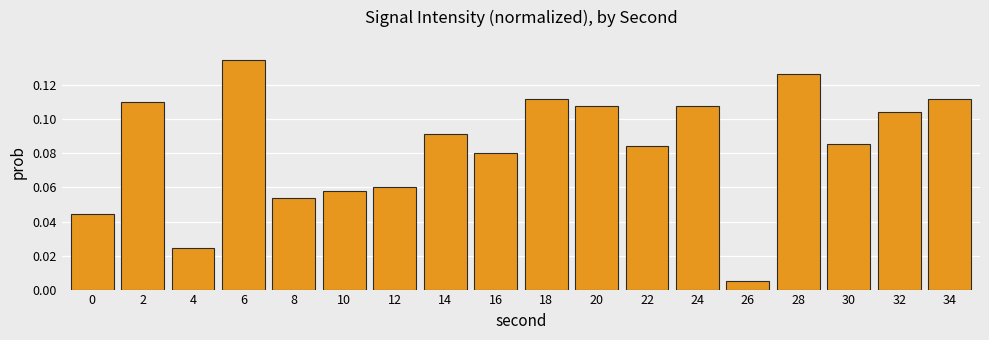

What is the sum of all values?

1.5